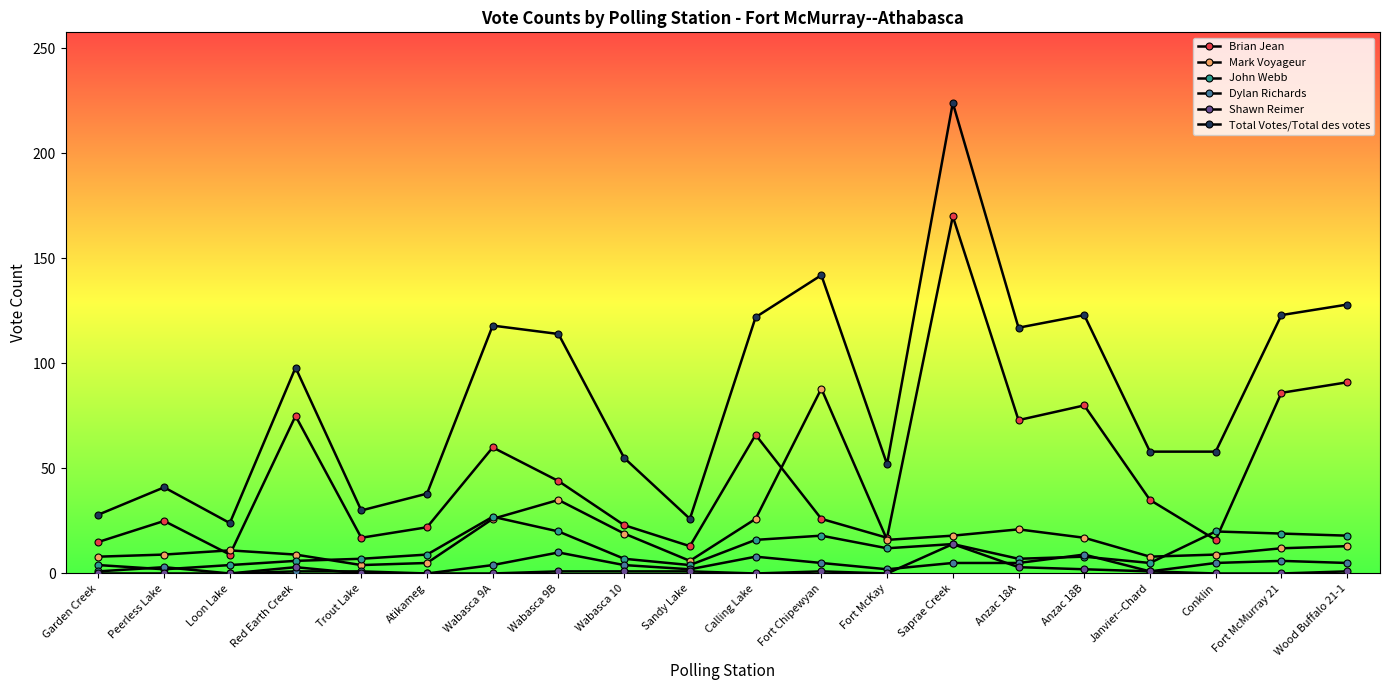

Reading left to right, extract all data points from this chart.

Brian Jean: Garden Creek=15	Peerless Lake=25	Loon Lake=9	Red Earth Creek=75	Trout Lake=17	Atikameg=22	Wabasca 9A=60	Wabasca 9B=44	Wabasca 10=23	Sandy Lake=13	Calling Lake=66	Fort Chipewyan=26	Fort McKay=17	Saprae Creek=170	Anzac 18A=73	Anzac 18B=80	Janvier--Chard=35	Conklin=16	Fort McMurray 21=86	Wood Buffalo 21-1=91
Mark Voyageur: Garden Creek=8	Peerless Lake=9	Loon Lake=11	Red Earth Creek=9	Trout Lake=4	Atikameg=5	Wabasca 9A=26	Wabasca 9B=35	Wabasca 10=19	Sandy Lake=6	Calling Lake=26	Fort Chipewyan=88	Fort McKay=16	Saprae Creek=18	Anzac 18A=21	Anzac 18B=17	Janvier--Chard=8	Conklin=9	Fort McMurray 21=12	Wood Buffalo 21-1=13
John Webb: Garden Creek=4	Peerless Lake=2	Loon Lake=4	Red Earth Creek=6	Trout Lake=7	Atikameg=9	Wabasca 9A=27	Wabasca 9B=20	Wabasca 10=7	Sandy Lake=4	Calling Lake=16	Fort Chipewyan=18	Fort McKay=12	Saprae Creek=14	Anzac 18A=7	Anzac 18B=8	Janvier--Chard=5	Conklin=20	Fort McMurray 21=19	Wood Buffalo 21-1=18
Dylan Richards: Garden Creek=1	Peerless Lake=3	Loon Lake=0	Red Earth Creek=1	Trout Lake=1	Atikameg=0	Wabasca 9A=4	Wabasca 9B=10	Wabasca 10=4	Sandy Lake=2	Calling Lake=8	Fort Chipewyan=5	Fort McKay=2	Saprae Creek=5	Anzac 18A=5	Anzac 18B=9	Janvier--Chard=1	Conklin=5	Fort McMurray 21=6	Wood Buffalo 21-1=5
Shawn Reimer: Garden Creek=0	Peerless Lake=0	Loon Lake=0	Red Earth Creek=3	Trout Lake=0	Atikameg=0	Wabasca 9A=0	Wabasca 9B=1	Wabasca 10=1	Sandy Lake=1	Calling Lake=0	Fort Chipewyan=1	Fort McKay=0	Saprae Creek=14	Anzac 18A=3	Anzac 18B=2	Janvier--Chard=1	Conklin=0	Fort McMurray 21=0	Wood Buffalo 21-1=1
Total Votes/Total des votes: Garden Creek=28	Peerless Lake=41	Loon Lake=24	Red Earth Creek=98	Trout Lake=30	Atikameg=38	Wabasca 9A=118	Wabasca 9B=114	Wabasca 10=55	Sandy Lake=26	Calling Lake=122	Fort Chipewyan=142	Fort McKay=52	Saprae Creek=224	Anzac 18A=117	Anzac 18B=123	Janvier--Chard=58	Conklin=58	Fort McMurray 21=123	Wood Buffalo 21-1=128